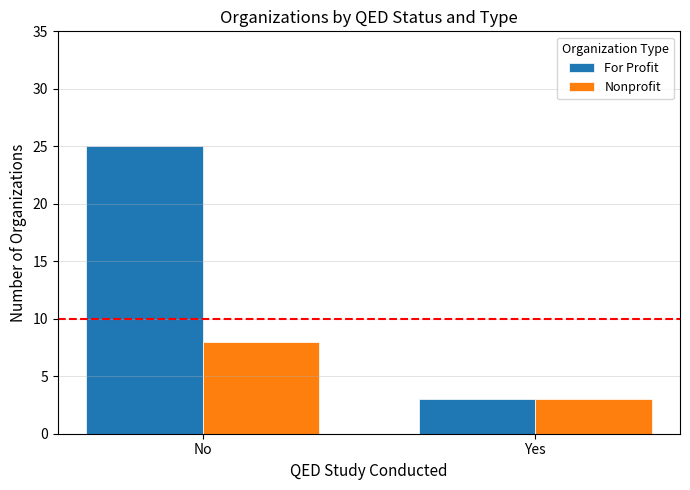

What are all the series names shown in the legend?

For Profit, Nonprofit